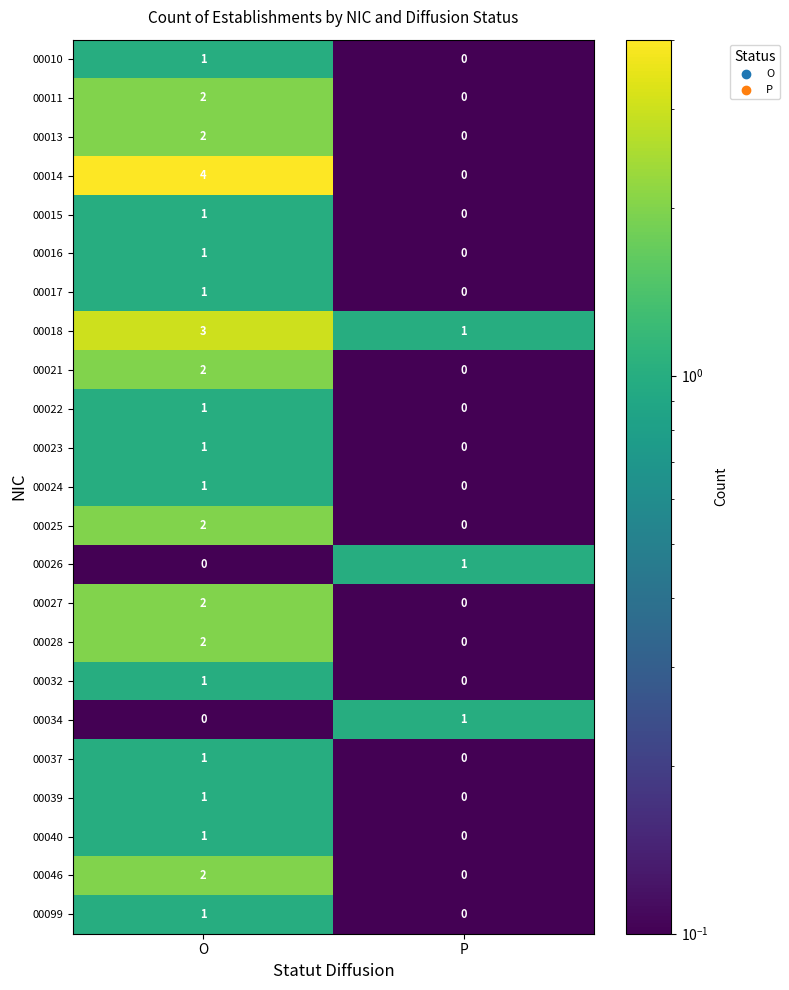

True or false: 00039 has a value of -1 at P.

False